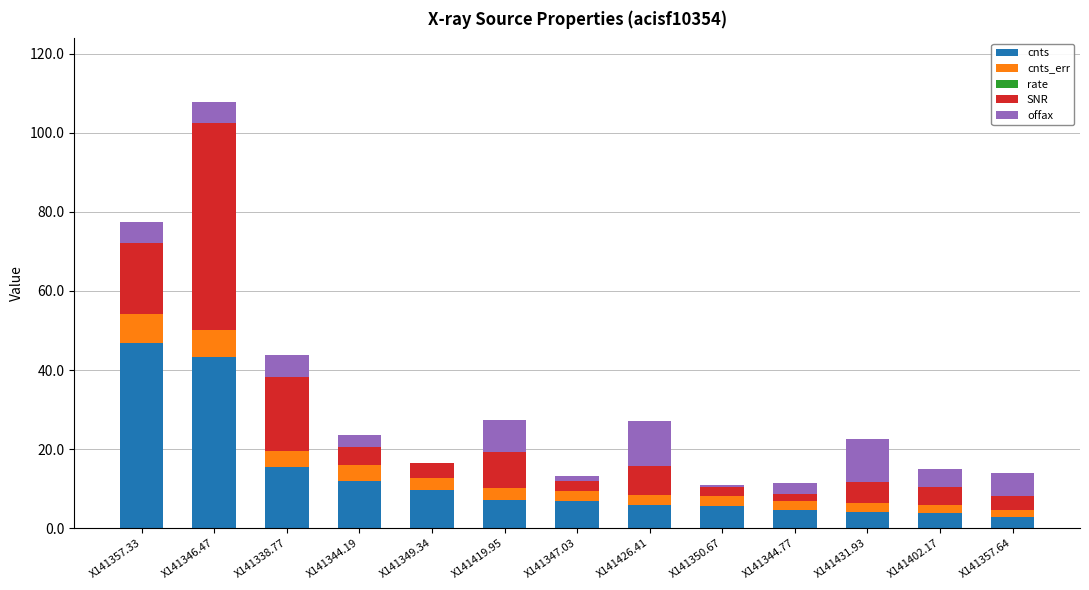

Is it true that cnts equals 6.8 at X141347.03?

True